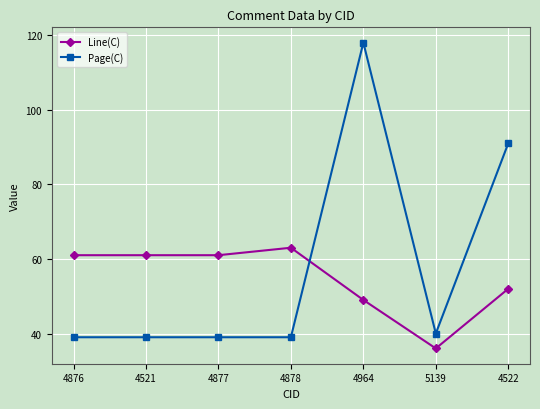

List the series in order of their peak value, lowest first.

Line(C), Page(C)